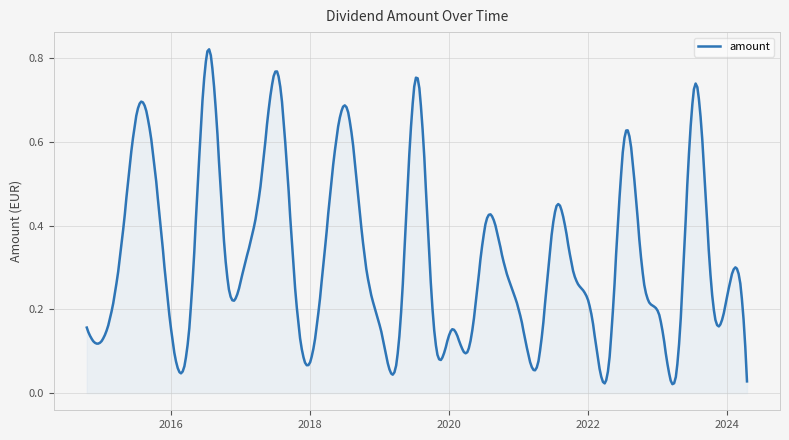

Reading left to right, transcribe all the data shown in this chart.

2024-04-15=0.0	2024-01-16=0.3	2023-10-16=0.2	2023-07-17=0.7	2023-04-17=0.1	2023-01-16=0.2	2022-10-17=0.3	2022-07-15=0.6	2022-04-19=0.1	2022-01-17=0.2	2021-10-15=0.3	2021-07-15=0.4	2021-04-15=0.1	2021-01-15=0.2	2020-10-15=0.3	2020-07-15=0.4	2020-04-15=0.1	2020-01-15=0.2	2019-10-15=0.2	2019-07-15=0.8	2019-04-15=0.1	2019-01-15=0.1	2018-10-15=0.3	2018-07-16=0.7	2018-01-02=0.1	2017-10-16=0.2	2017-07-17=0.8	2017-04-18=0.5	2017-01-16=0.3	2016-10-17=0.3	2016-07-15=0.8	2016-04-15=0.2	2016-01-15=0.1	2015-10-15=0.5	2015-07-15=0.7	2015-04-15=0.4	2015-01-15=0.1	2014-10-15=0.2